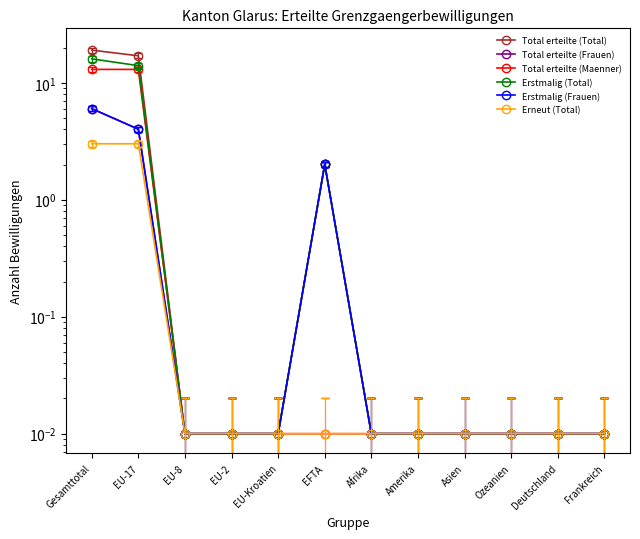

Between EU-17 and EFTA, which series saw the biggest shift?

Total erteilte (Total)